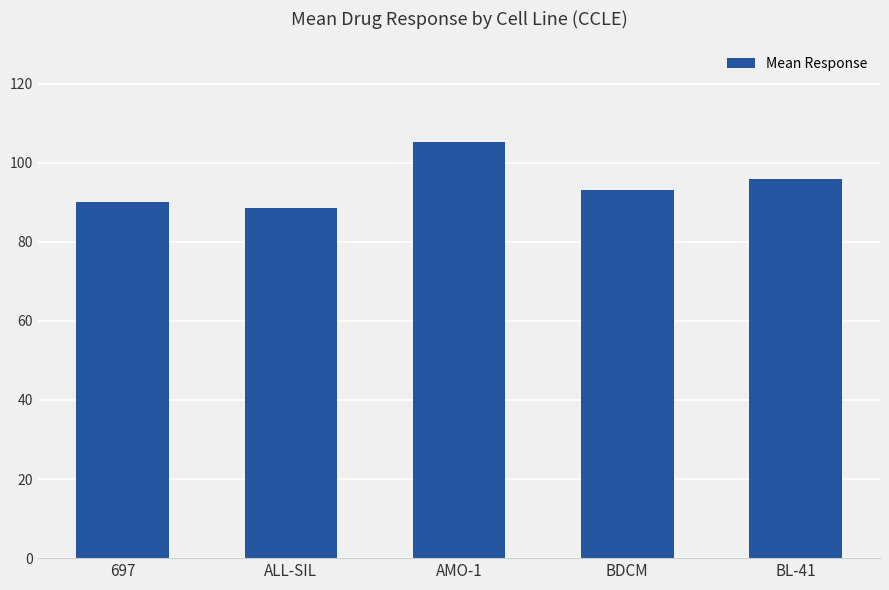

The chart shows a value of 105.3 at AMO-1. True or false?

True